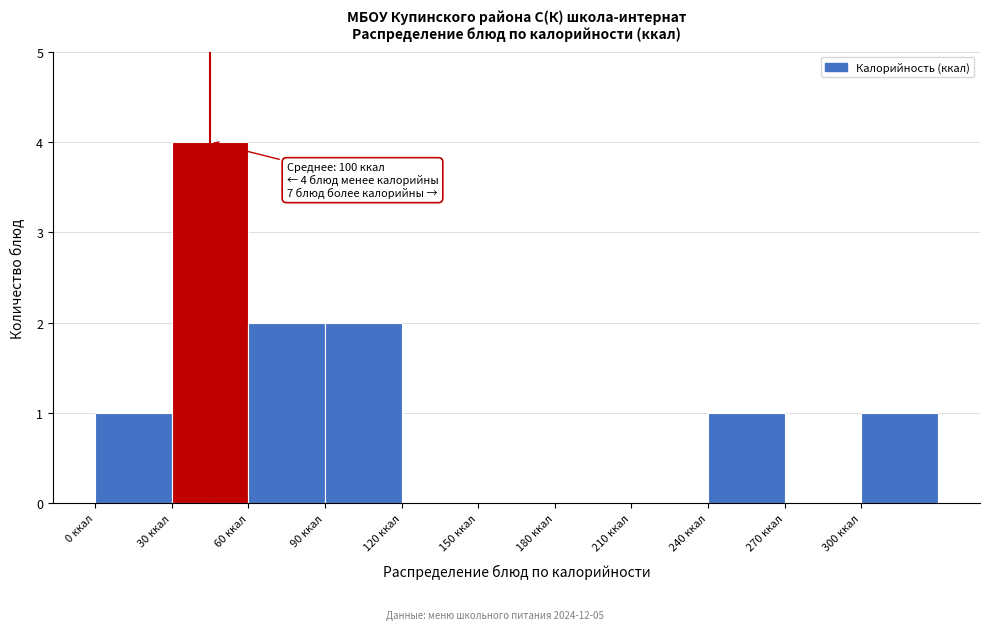

Which range on the x-axis has the tallest bar?

30 to 60